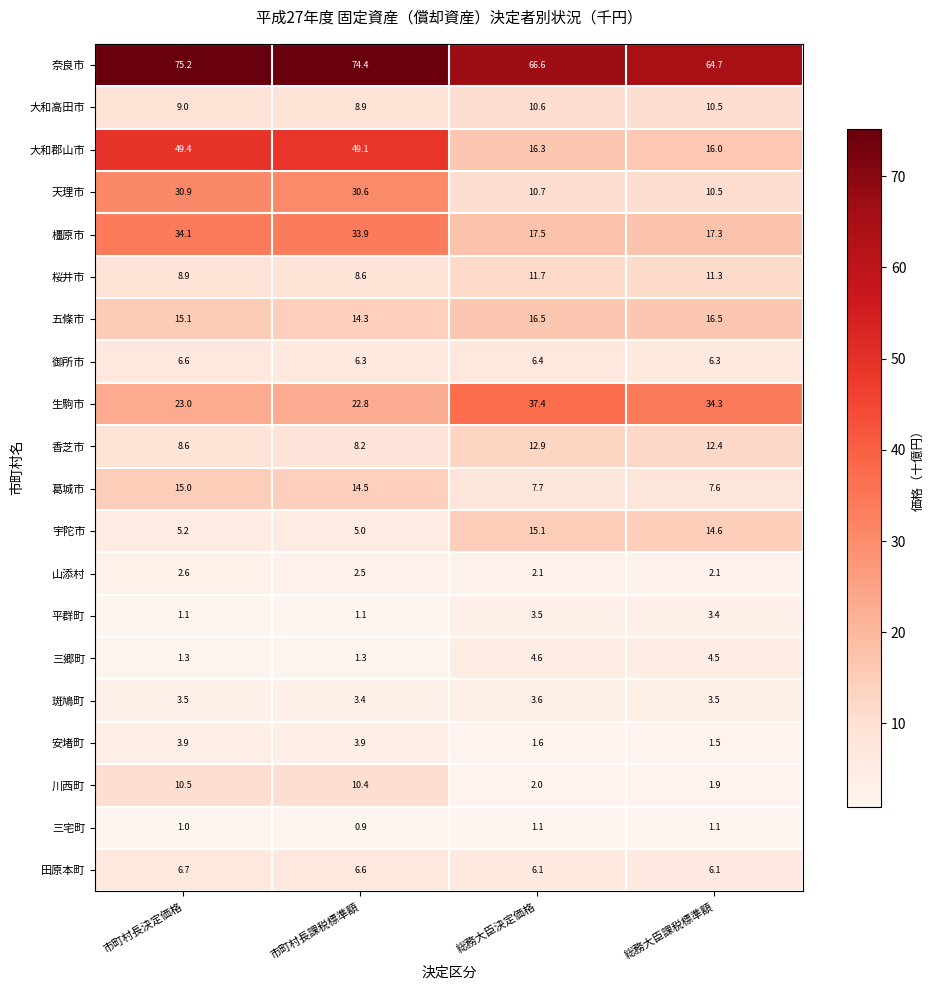

At which category is the sum across all series the highest?

市町村長決定価格